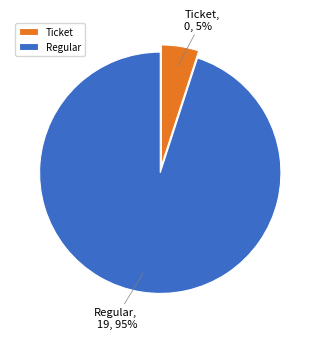

True or false: Ticket accounts for 16% of the total.

False